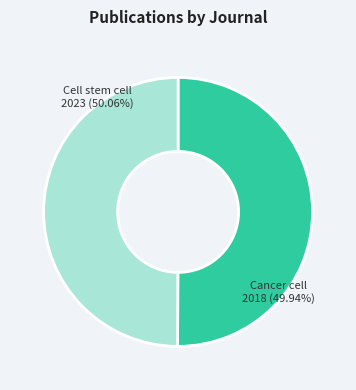

Rank the categories by value from highest to lowest.

Cell stem cell, Cancer cell